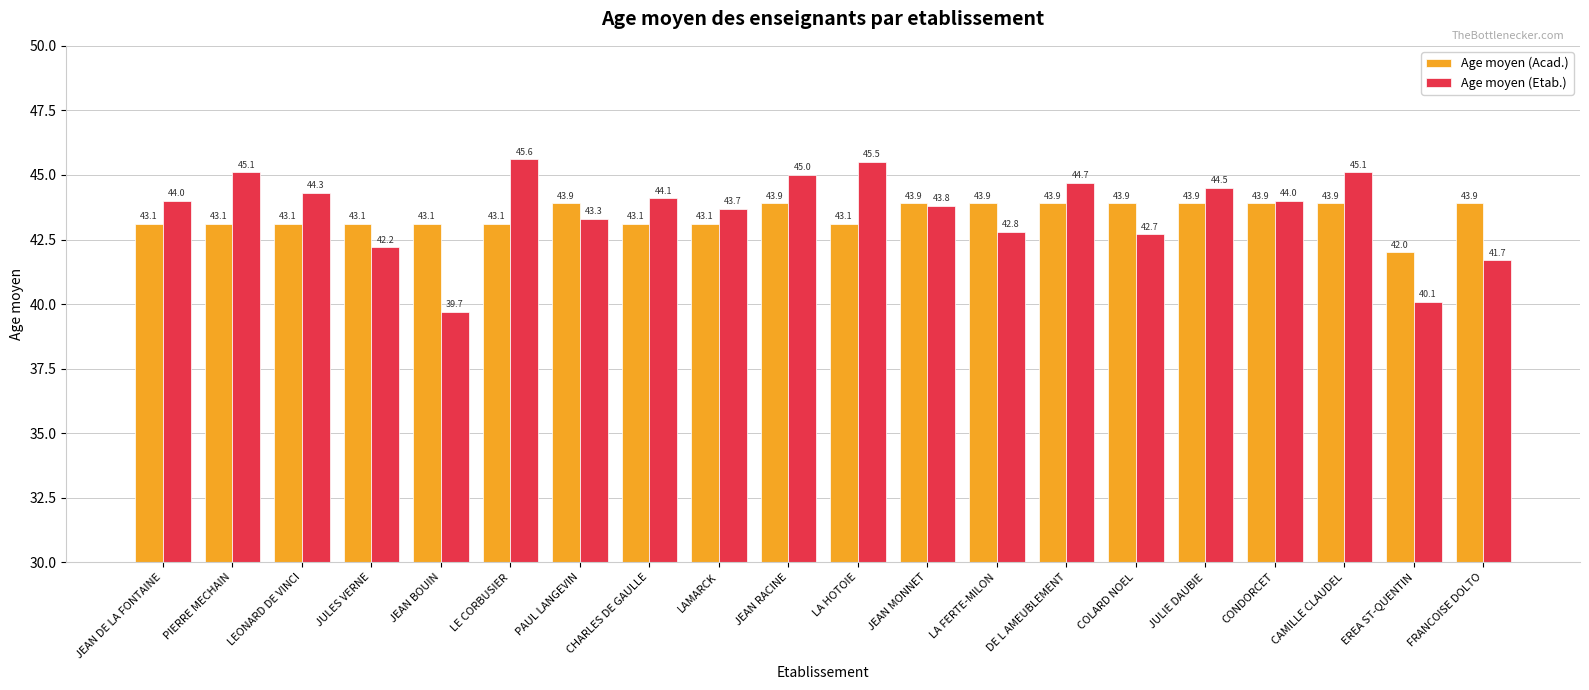

What is the difference between the maximum and minimum values in the Age moyen (Acad.) series?

1.9